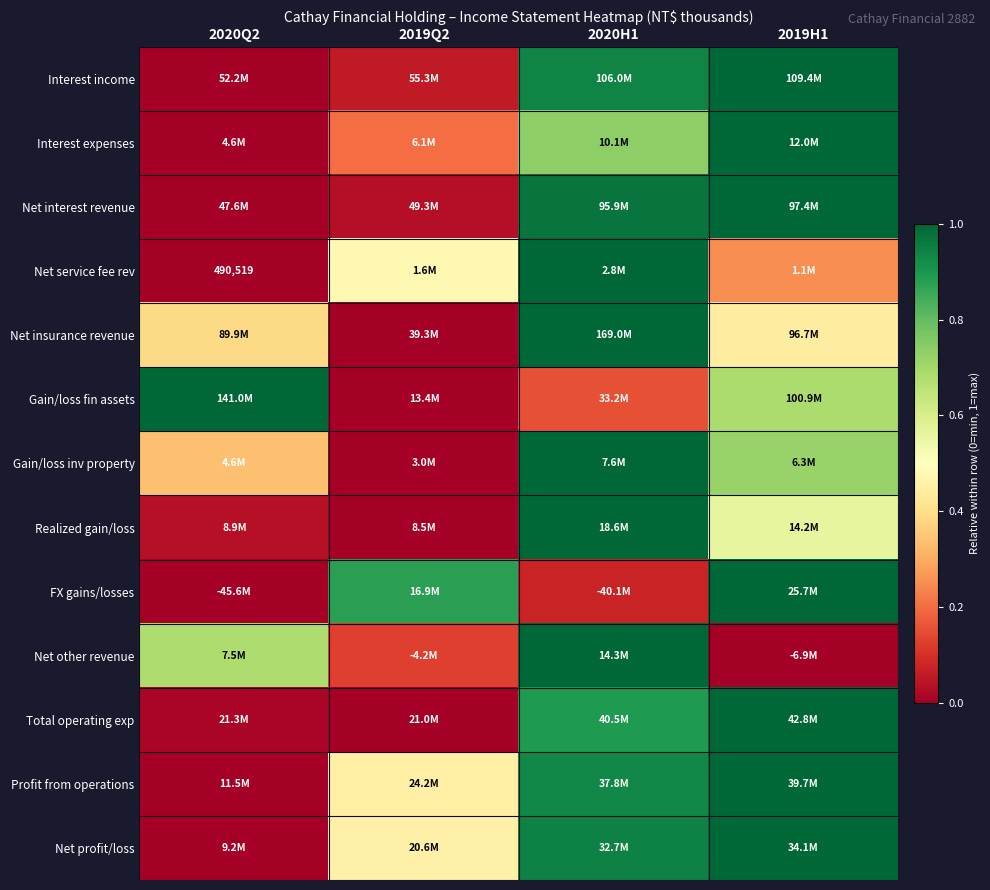

Between 2019H1 and 2020Q2, which is larger?

2019H1